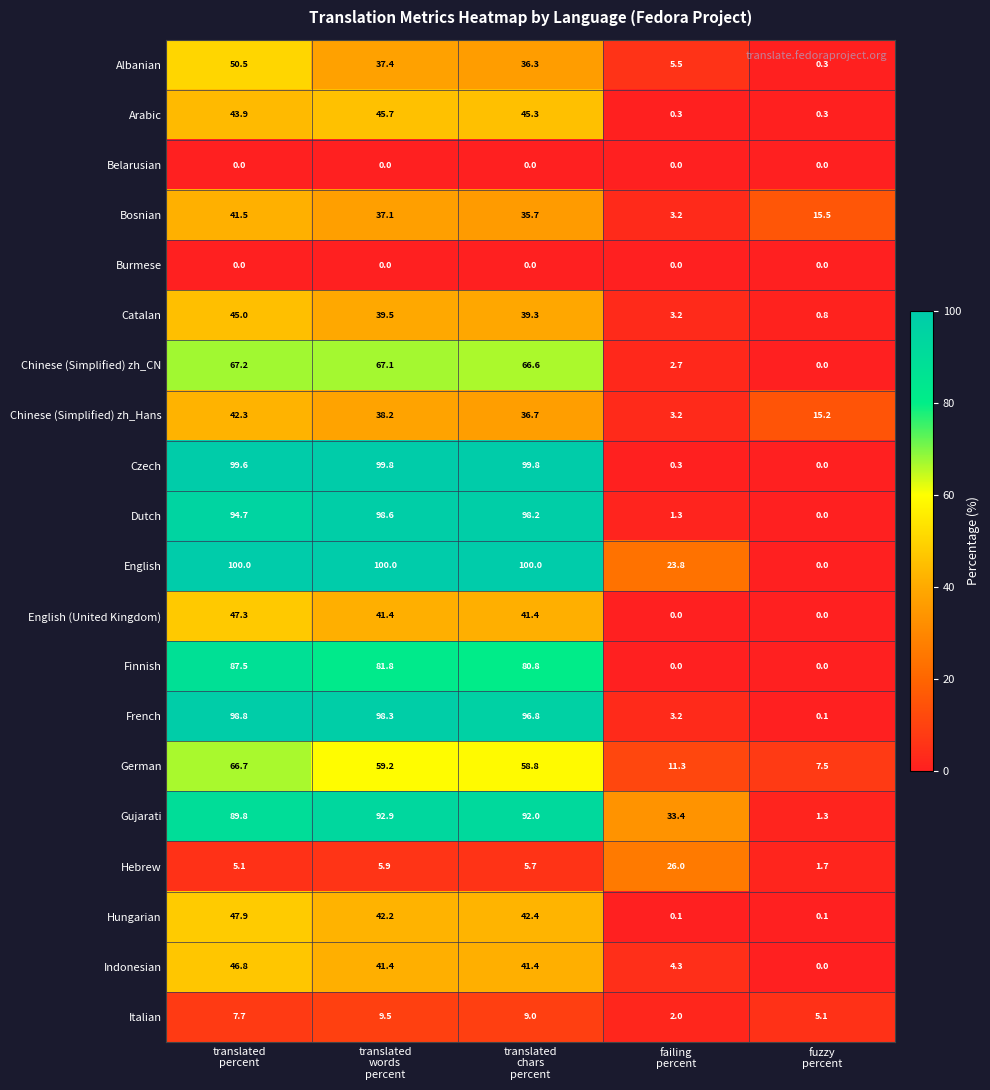

At how many categories does at least one series exceed 66?

3